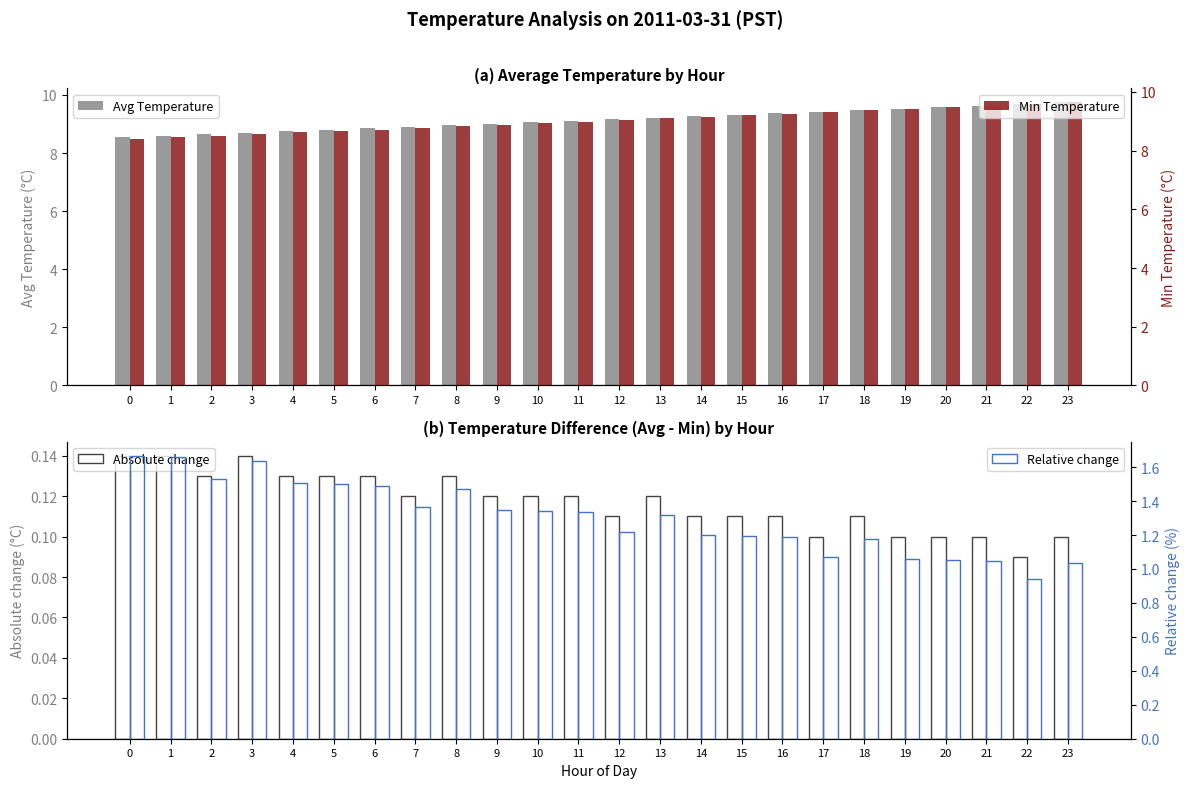

Reading right to left, list all the values displayed in this chart.

Avg Temperature: 23=9.7	22=9.7	21=9.6	20=9.6	19=9.5	18=9.5	17=9.4	16=9.4	15=9.3	14=9.3	13=9.2	12=9.2	11=9.1	10=9.1	9=9.0	8=9.0	7=8.9	6=8.8	5=8.8	4=8.8	3=8.7	2=8.6	1=8.6	0=8.5
Absolute change: 23=0.1	22=0.1	21=0.1	20=0.1	19=0.1	18=0.1	17=0.1	16=0.1	15=0.1	14=0.1	13=0.1	12=0.1	11=0.1	10=0.1	9=0.1	8=0.1	7=0.1	6=0.1	5=0.1	4=0.1	3=0.1	2=0.1	1=0.1	0=0.1
Min Temperature: 23=9.6	22=9.6	21=9.5	20=9.5	19=9.4	18=9.4	17=9.3	16=9.3	15=9.2	14=9.2	13=9.1	12=9.1	11=9.0	10=8.9	9=8.9	8=8.8	7=8.8	6=8.7	5=8.7	4=8.6	3=8.6	2=8.5	1=8.4	0=8.4
Relative change: 23=1.0	22=0.9	21=1.0	20=1.1	19=1.1	18=1.2	17=1.1	16=1.2	15=1.2	14=1.2	13=1.3	12=1.2	11=1.3	10=1.3	9=1.4	8=1.5	7=1.4	6=1.5	5=1.5	4=1.5	3=1.6	2=1.5	1=1.7	0=1.7